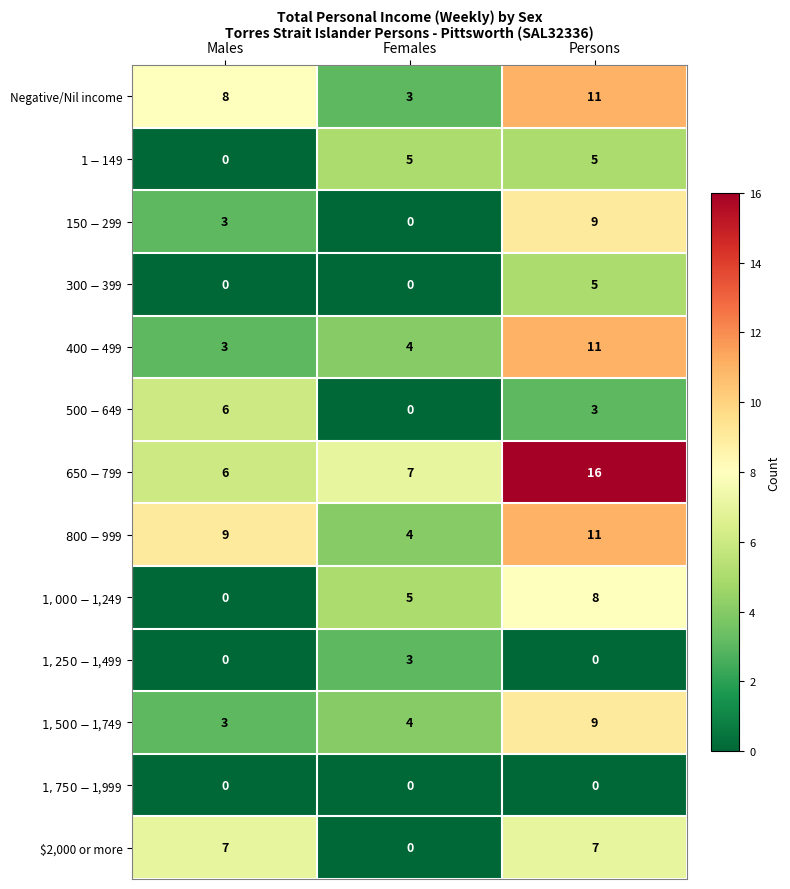

At which label is Negative/Nil income closest to 7?

Males